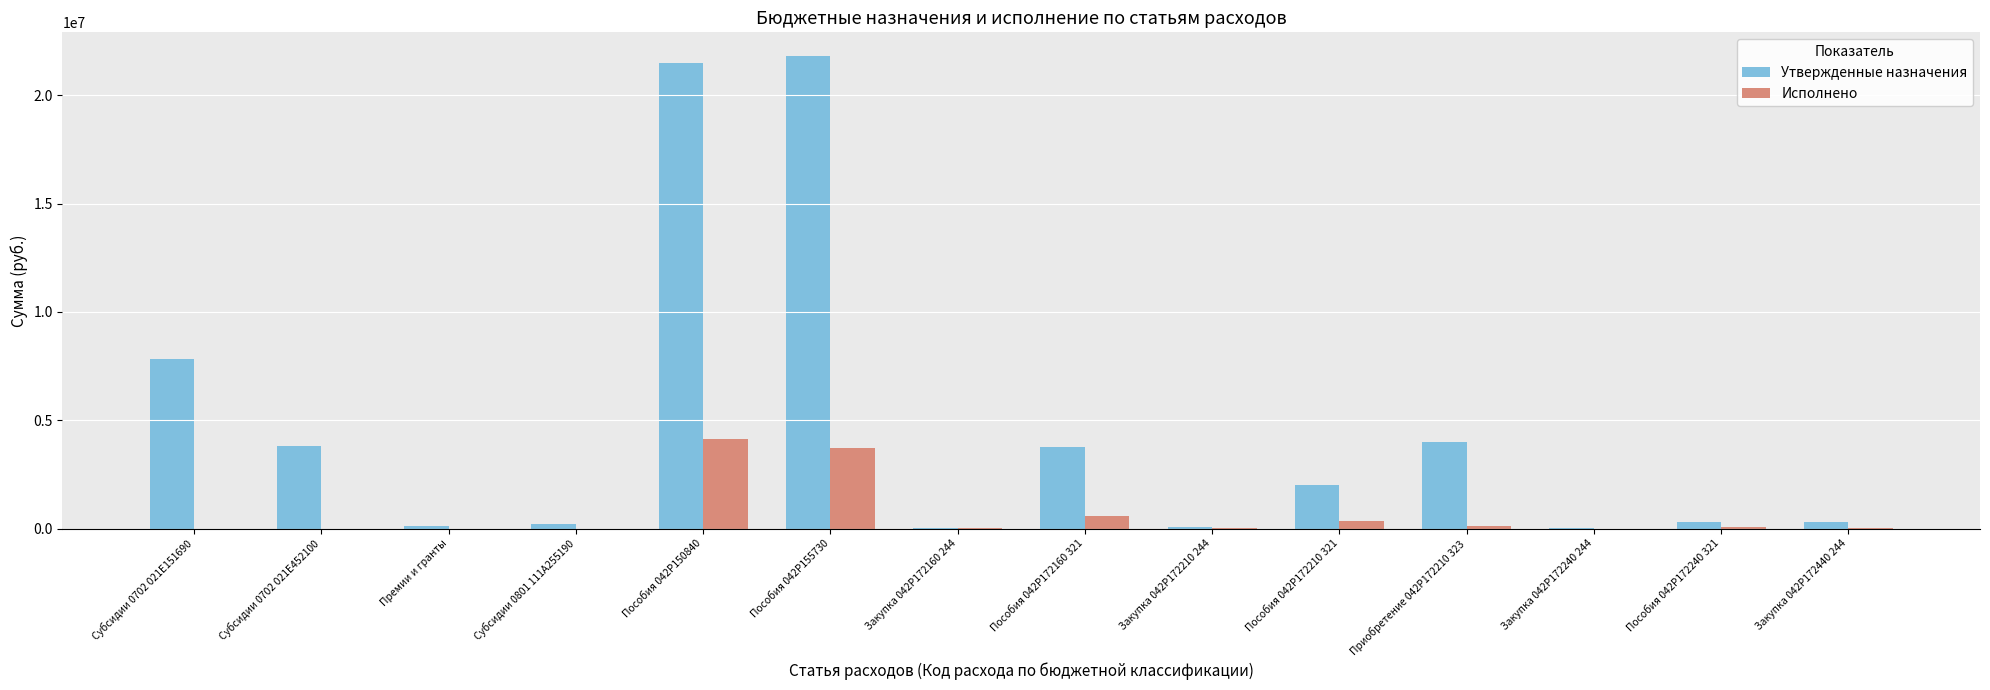

Which series changed the most between Пособия 042P172160 321 and Закупка 042P172210 244?

Утвержденные назначения